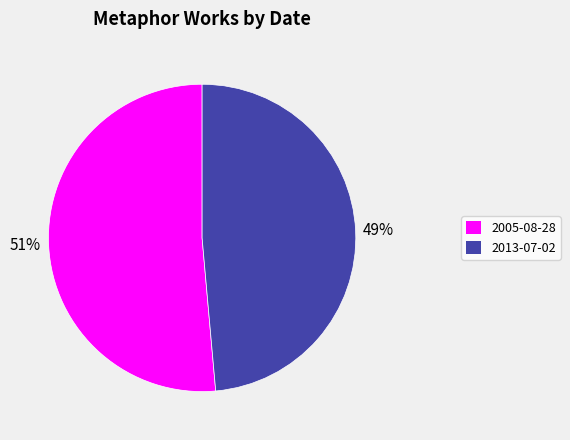

Rank the categories by value from lowest to highest.

2013-07-02, 2005-08-28